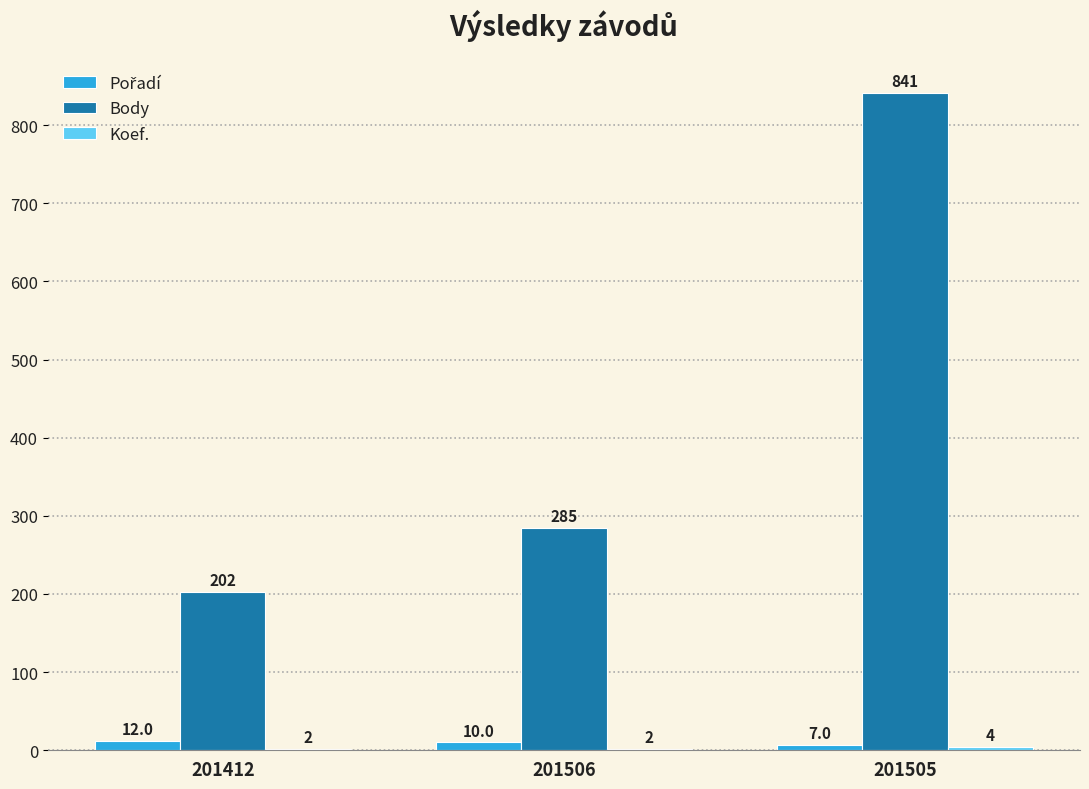

At which category does the chart reach its peak across all series?

201505